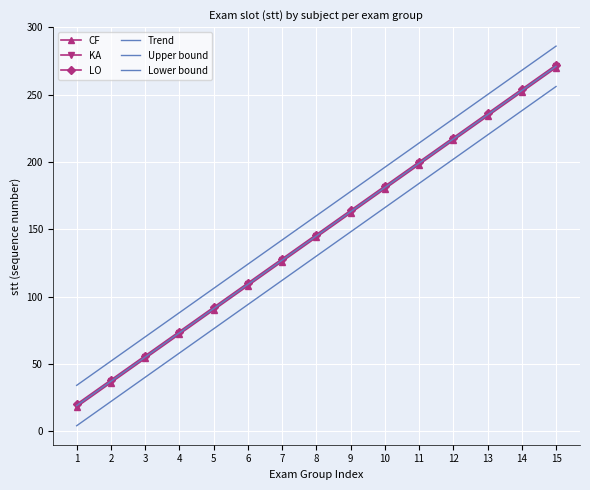

What is the smallest value displayed?

4.0